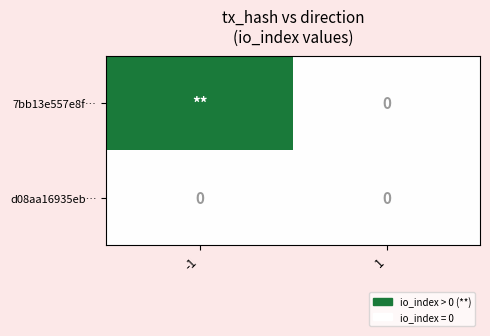

The d08aa16935eb… series shows 0 at 1. True or false?

True